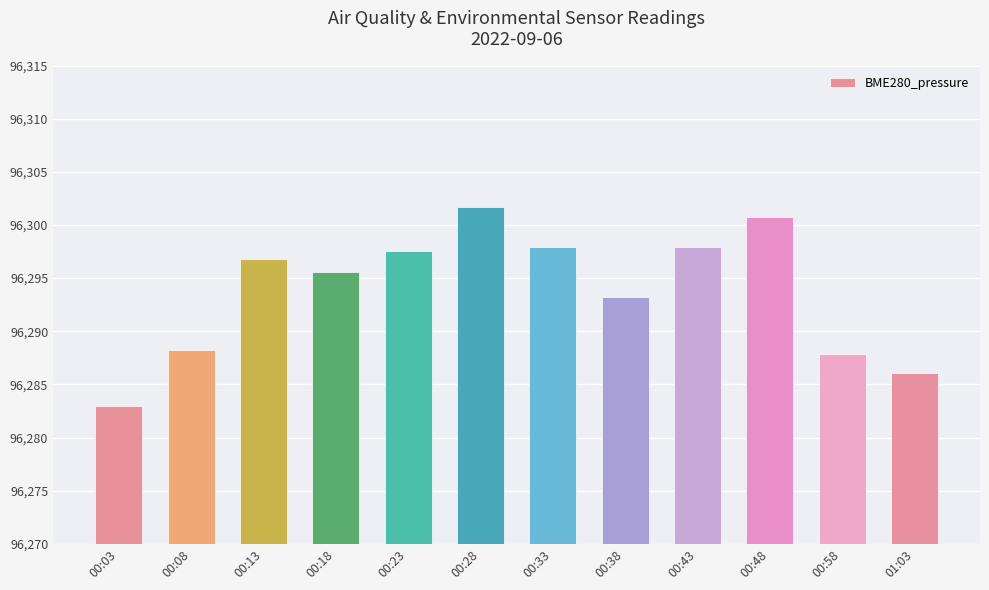

Does the chart contain stacked bars?

No